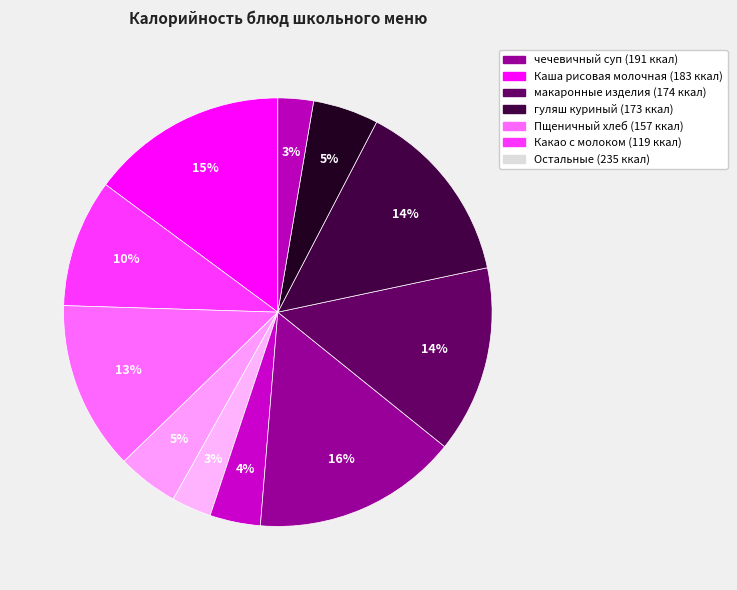

How many slices are in this pie chart?

11